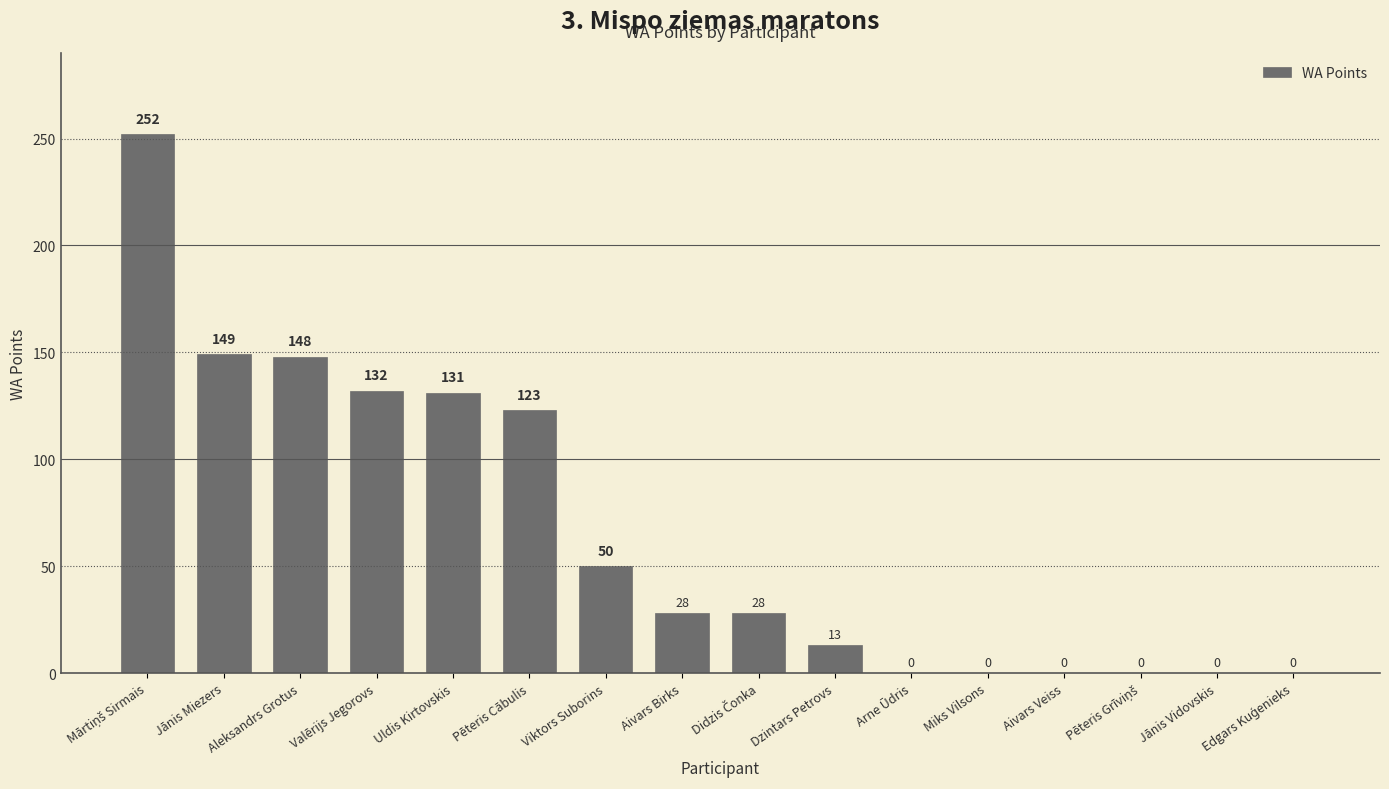

Where is the data nearest to the value 126?

Pēteris Cābulis